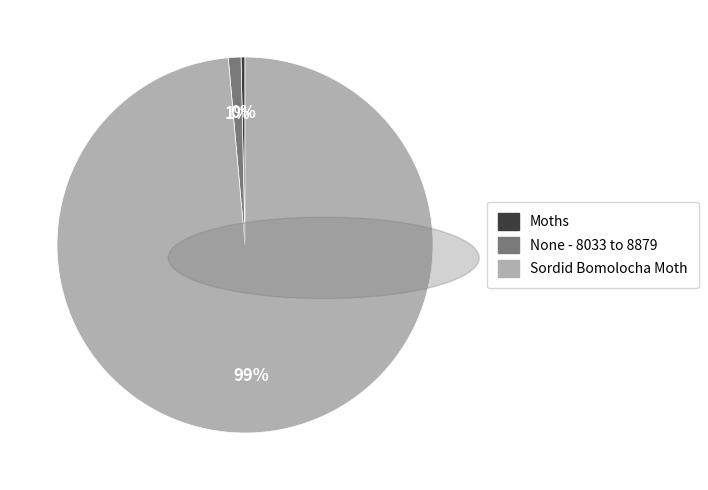

True or false: Sordid Bomolocha Moth accounts for 99% of the total.

True